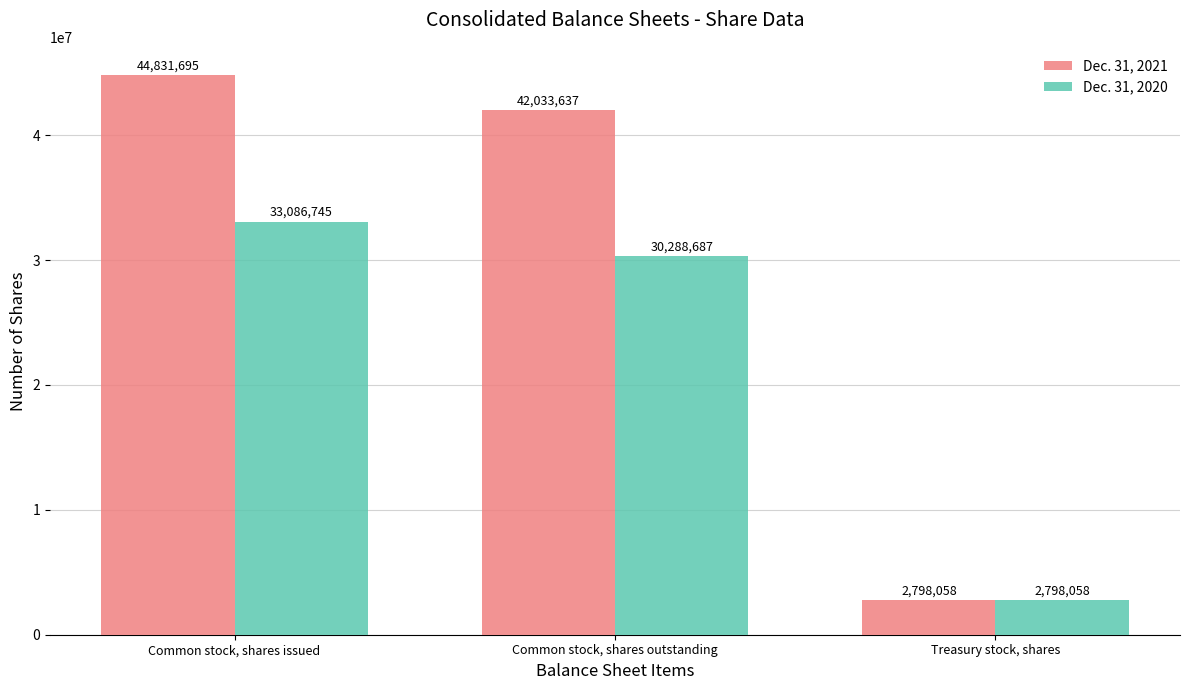

What is the minimum value for Dec. 31, 2021?

2798058